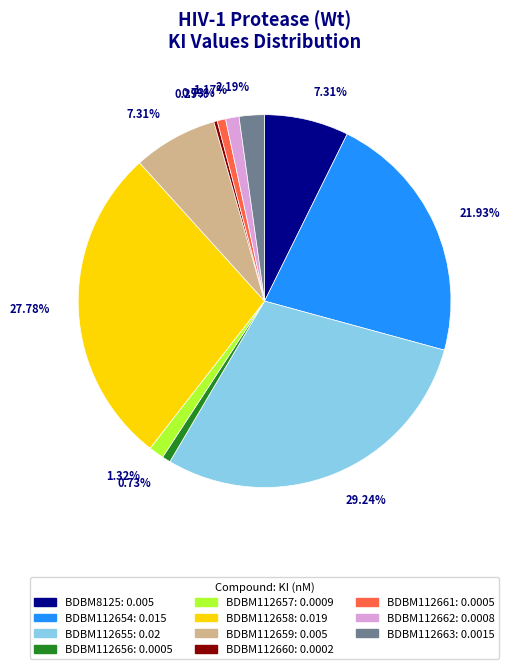

To the nearest percent, what is the average slice percentage?

9%